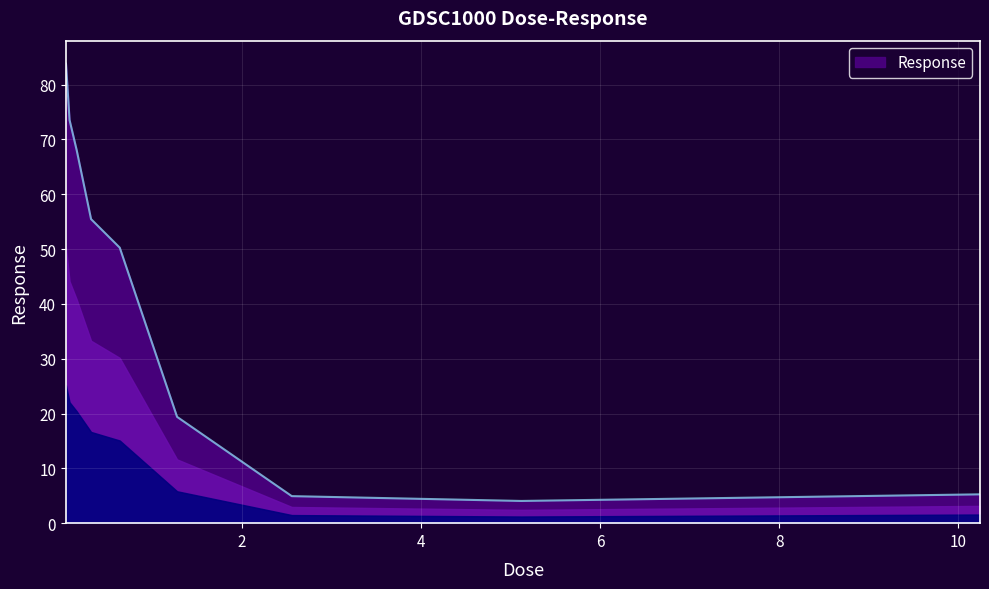

What is the difference between the maximum and minimum values?

79.8